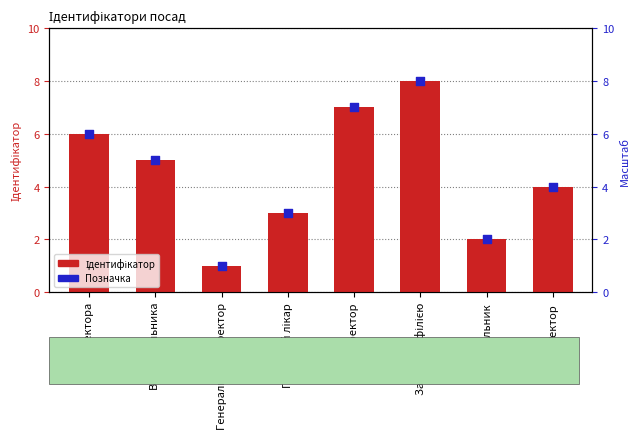

At how many categories does at least one series exceed 6?

2